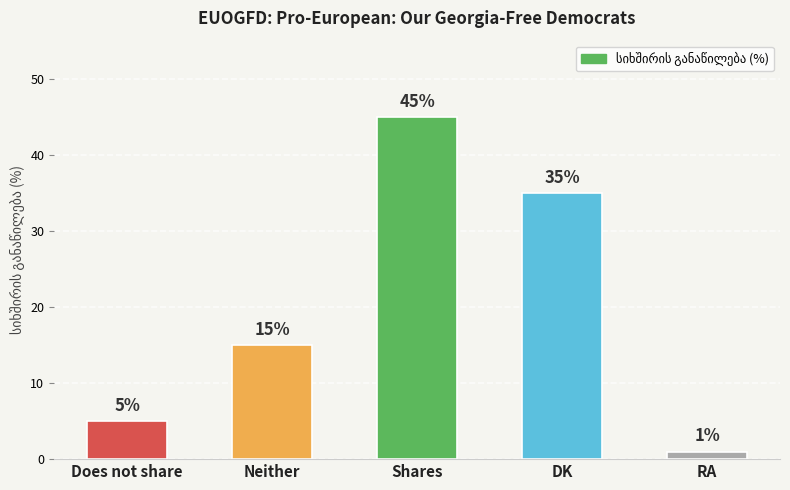

What is the change in value from Shares to RA?

-44